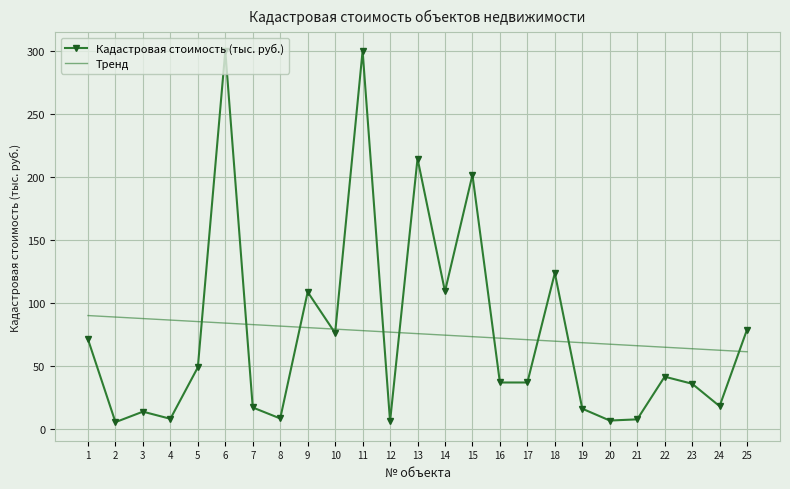

Where do Кадастровая стоимость (тыс. руб.) and Тренд first cross each other?

5 and 6